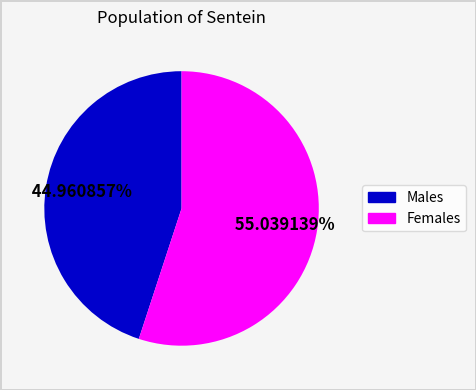

Is there a majority slice in this chart?

Yes